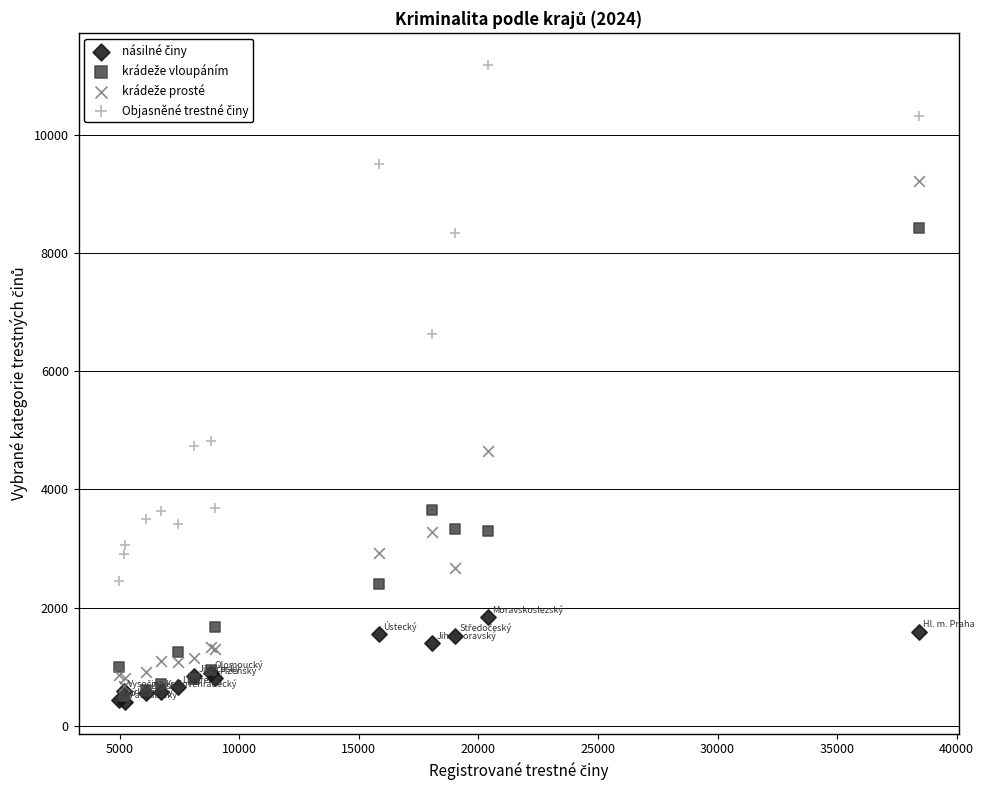

Across all series, what Y value is closest to 5792?

6636